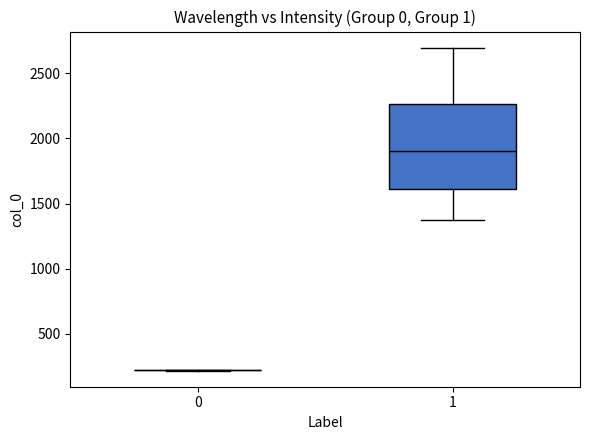

Where does the upper whisker of the box at x = 1 end on the y-axis? The values are not printed on the chart, so give them approximately, as read against the axis.

2700